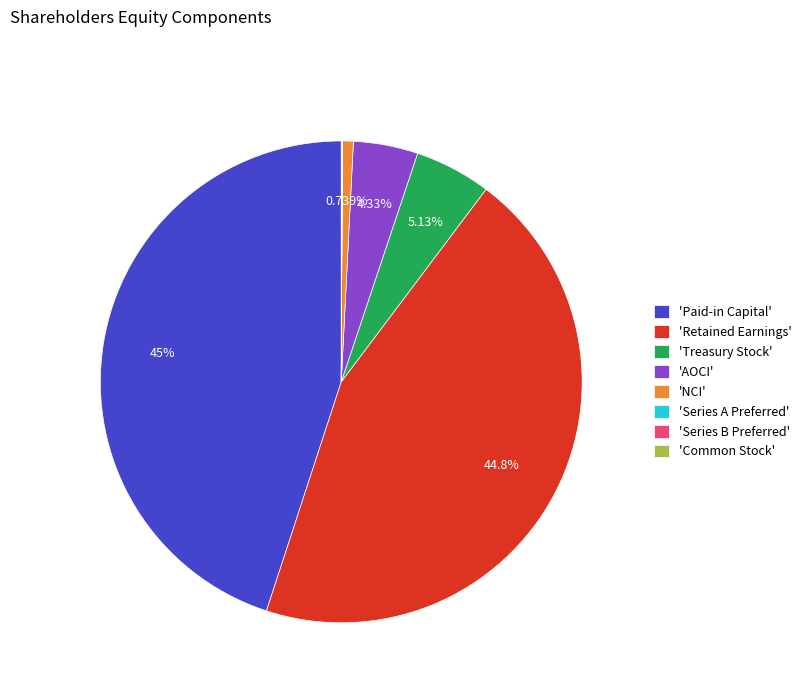

Does any single category account for the majority?

No